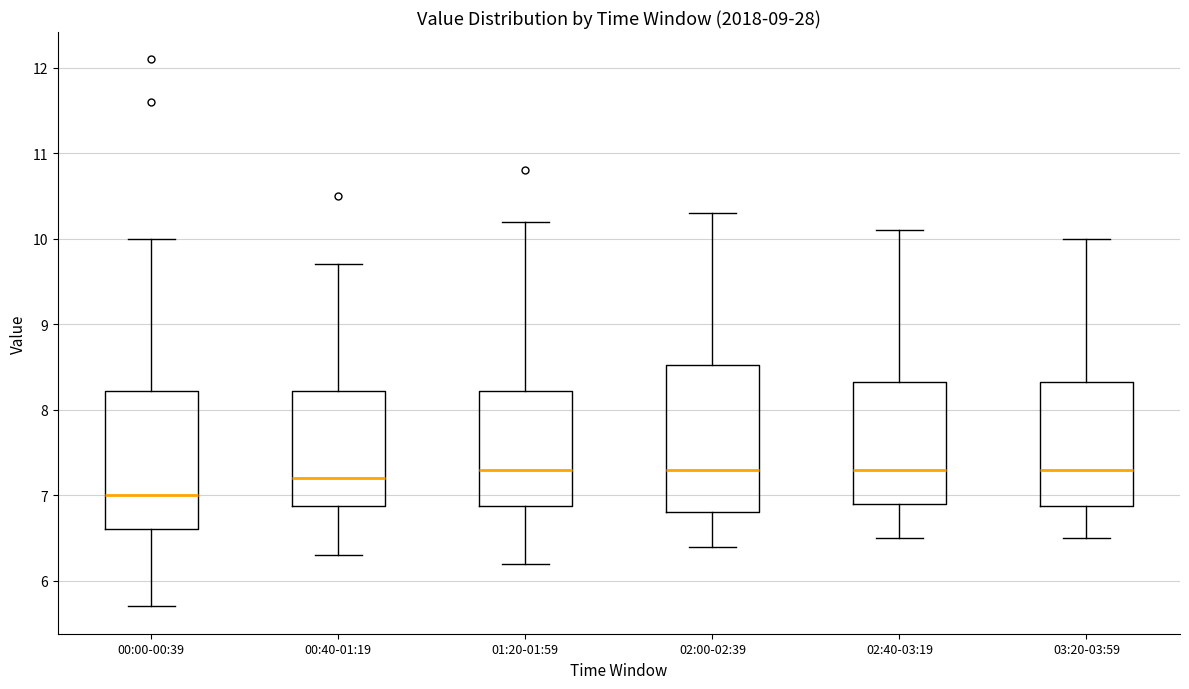

Reading left to right, read every box against the y-axis: the position of its median line, the range the box covers, and the ends of its whiskers. The values are not printed on the chart, so give them approximately, as read against the axis.

00:00-00:39: median 7.0, box 6.6 to 8.2, whiskers 5.7 to 10.0
00:40-01:19: median 7.2, box 6.9 to 8.2, whiskers 6.3 to 9.7
01:20-01:59: median 7.3, box 6.9 to 8.2, whiskers 6.2 to 10.2
02:00-02:39: median 7.3, box 6.8 to 8.5, whiskers 6.4 to 10.3
02:40-03:19: median 7.3, box 6.9 to 8.3, whiskers 6.5 to 10.1
03:20-03:59: median 7.3, box 6.9 to 8.3, whiskers 6.5 to 10.0